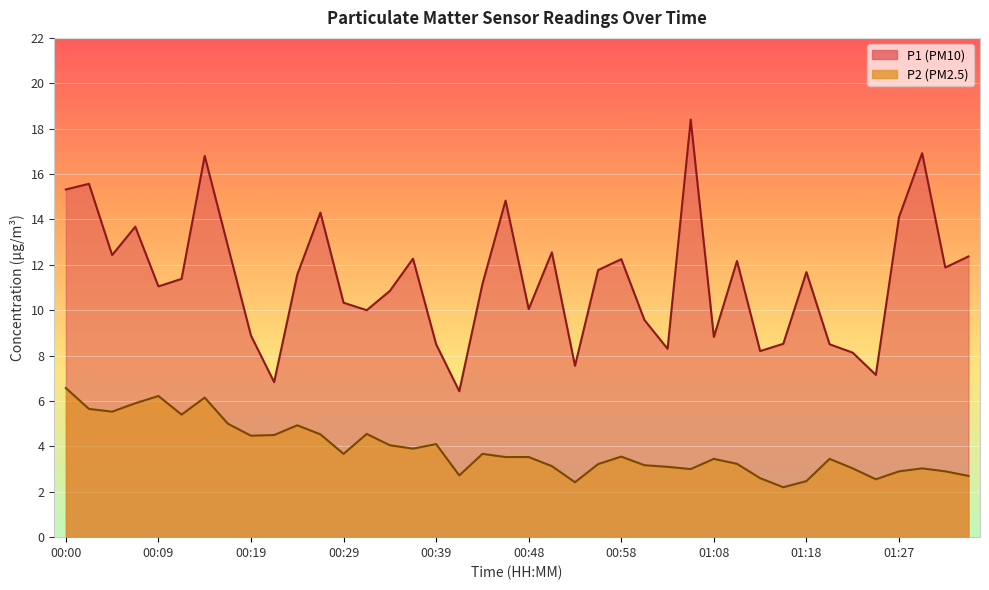

What is the difference between the maximum and minimum values in the P2 series?

4.4